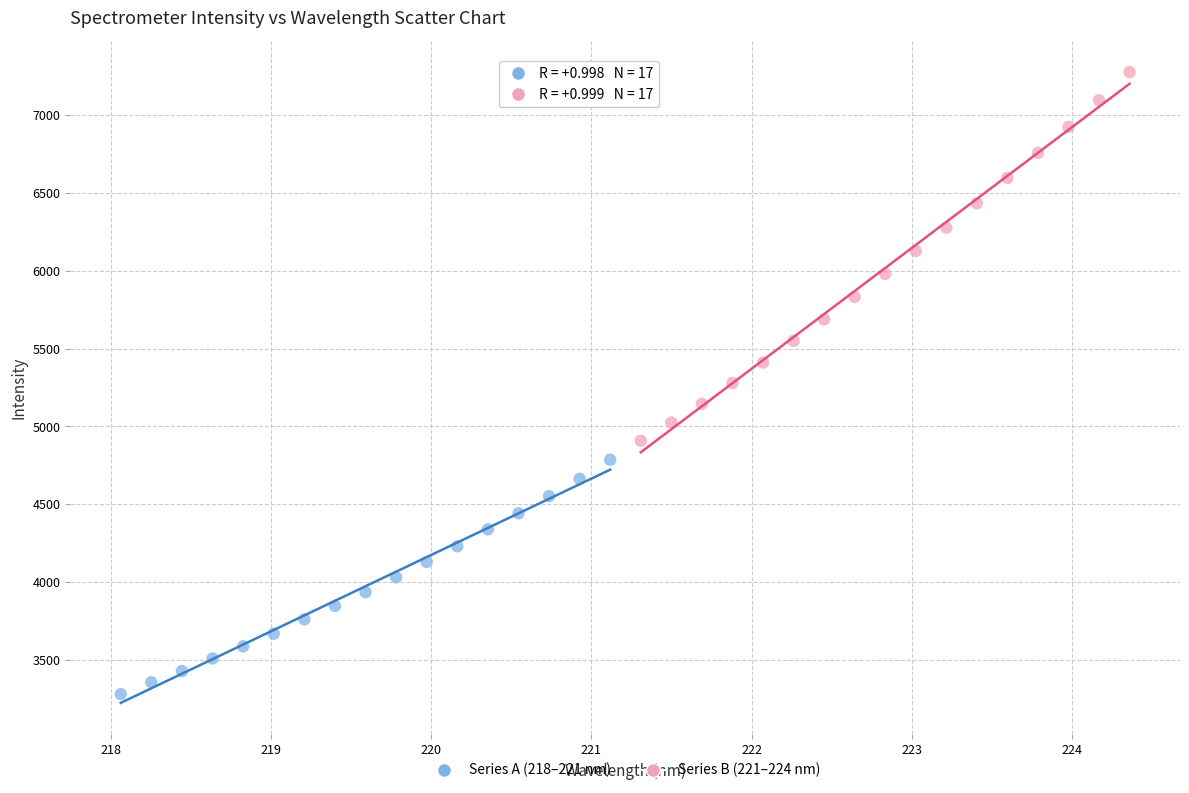

Which series has the widest spread of Y values?

Series B (221–224 nm)